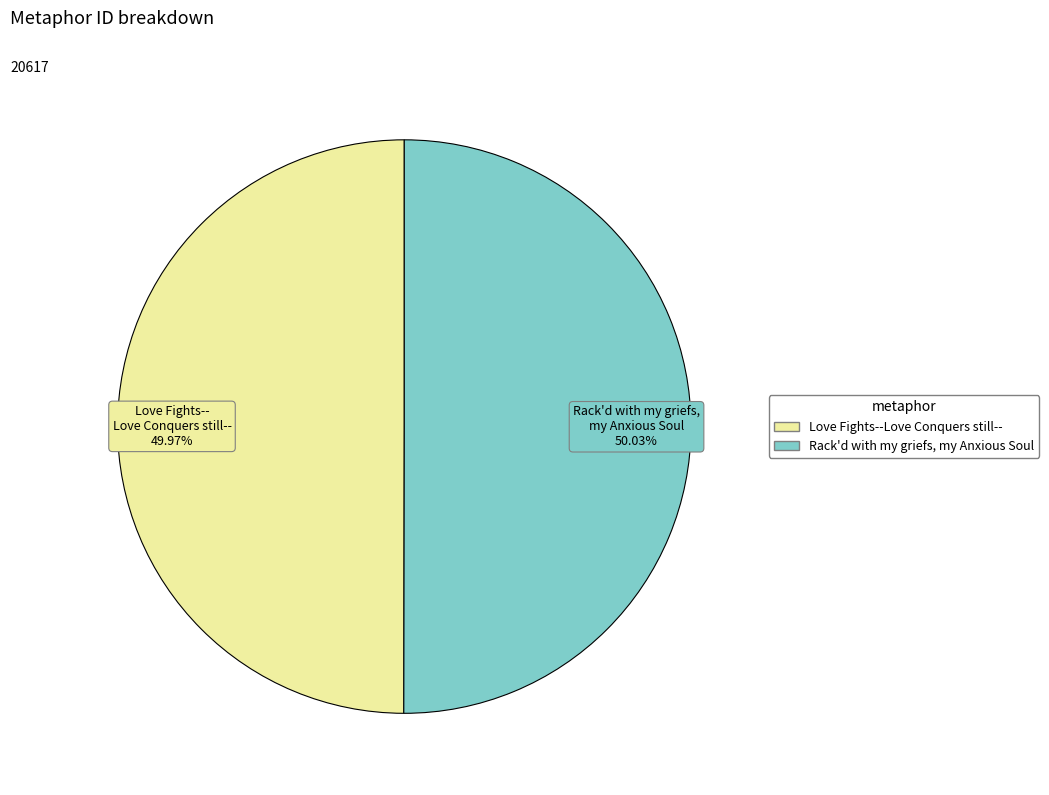

The Love Fights--Love Conquers still-- slice represents 63% of the pie. True or false?

False